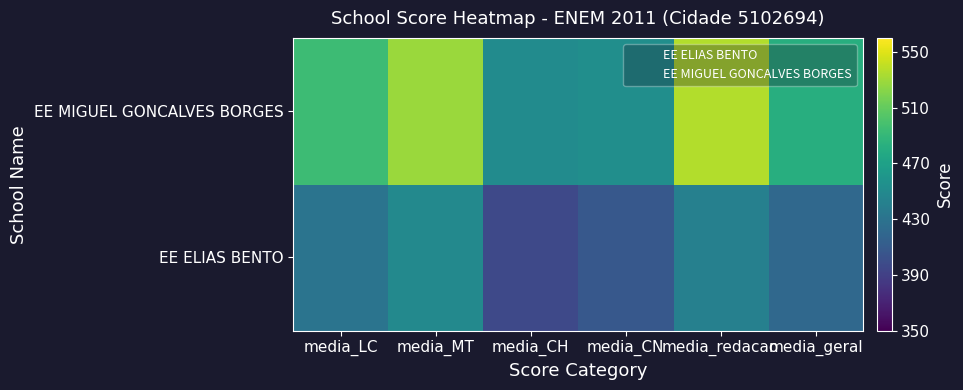

Which series changed the most between media_CH and media_geral?

EE MIGUEL GONCALVES BORGES